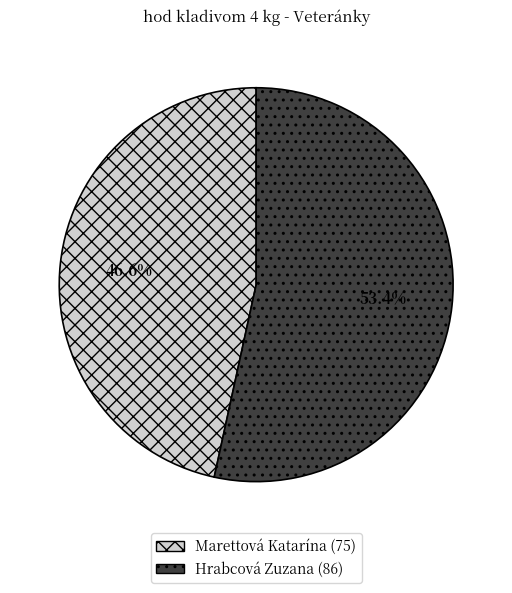

What is the ratio of the value at Hrabcová Zuzana to the value at Marettová Katarína?

1.1